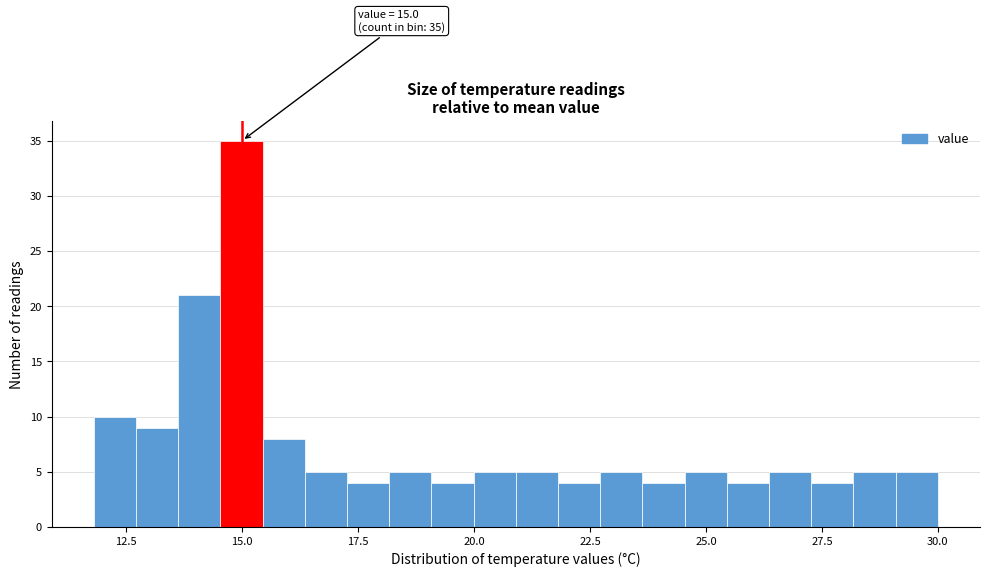

Around what value on the x-axis is the tallest bar? Give the approximate position of its centre, as read against the axis.

15.0